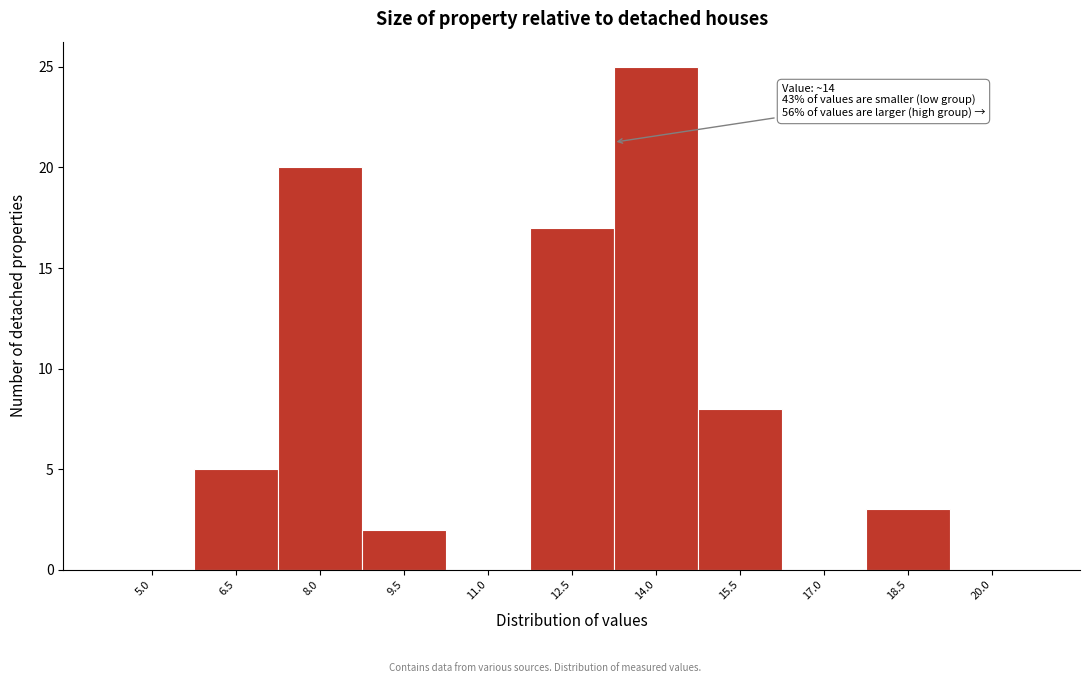

Reading right to left, transcribe all the data shown in this chart.

20.0=0	18.5=3	17.0=0	15.5=8	14.0=25	12.5=17	11.0=0	9.5=2	8.0=20	6.5=5	5.0=0